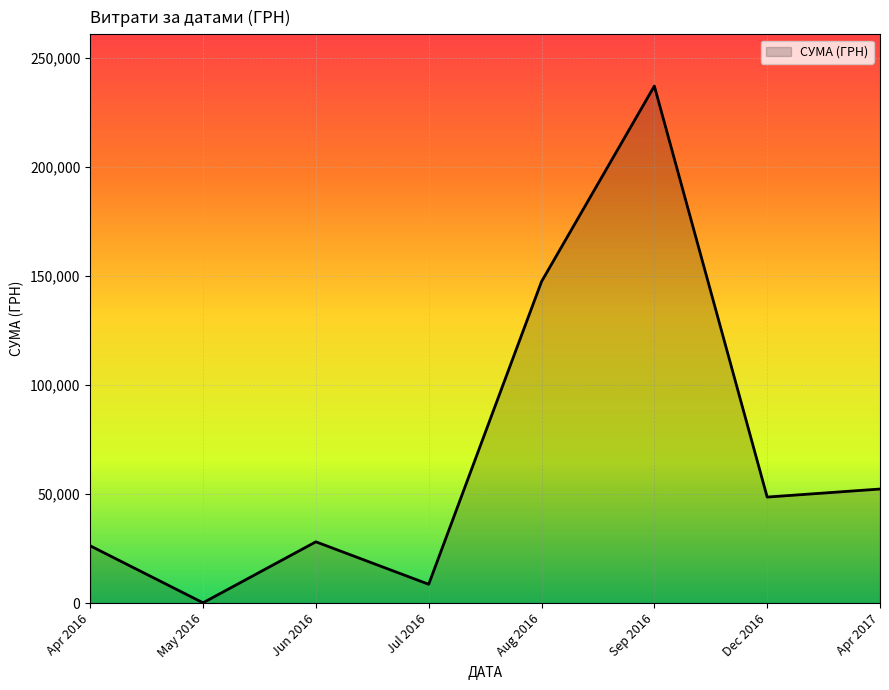

Where is the first local minimum?

May 2016